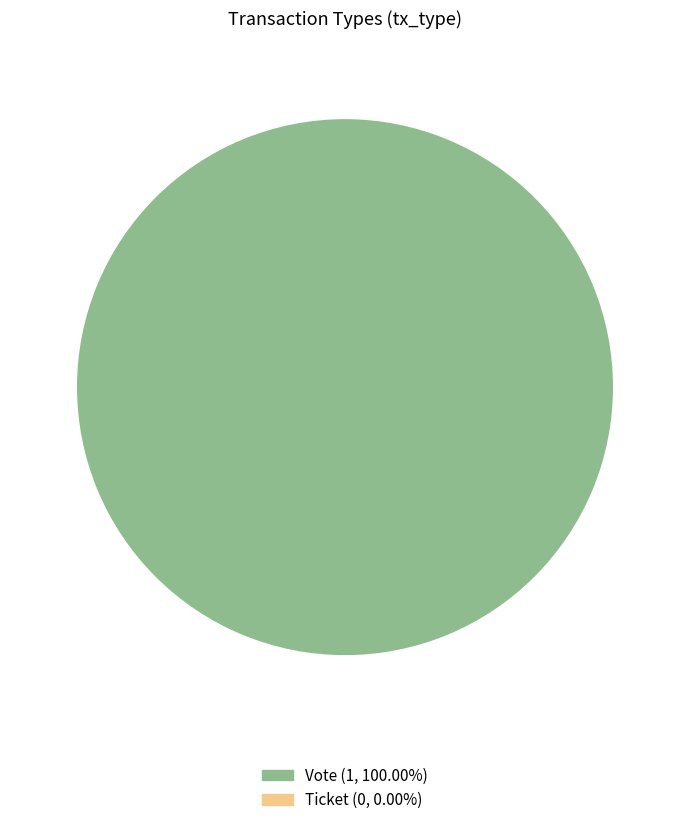

True or false: Vote accounts for 100% of the total.

True